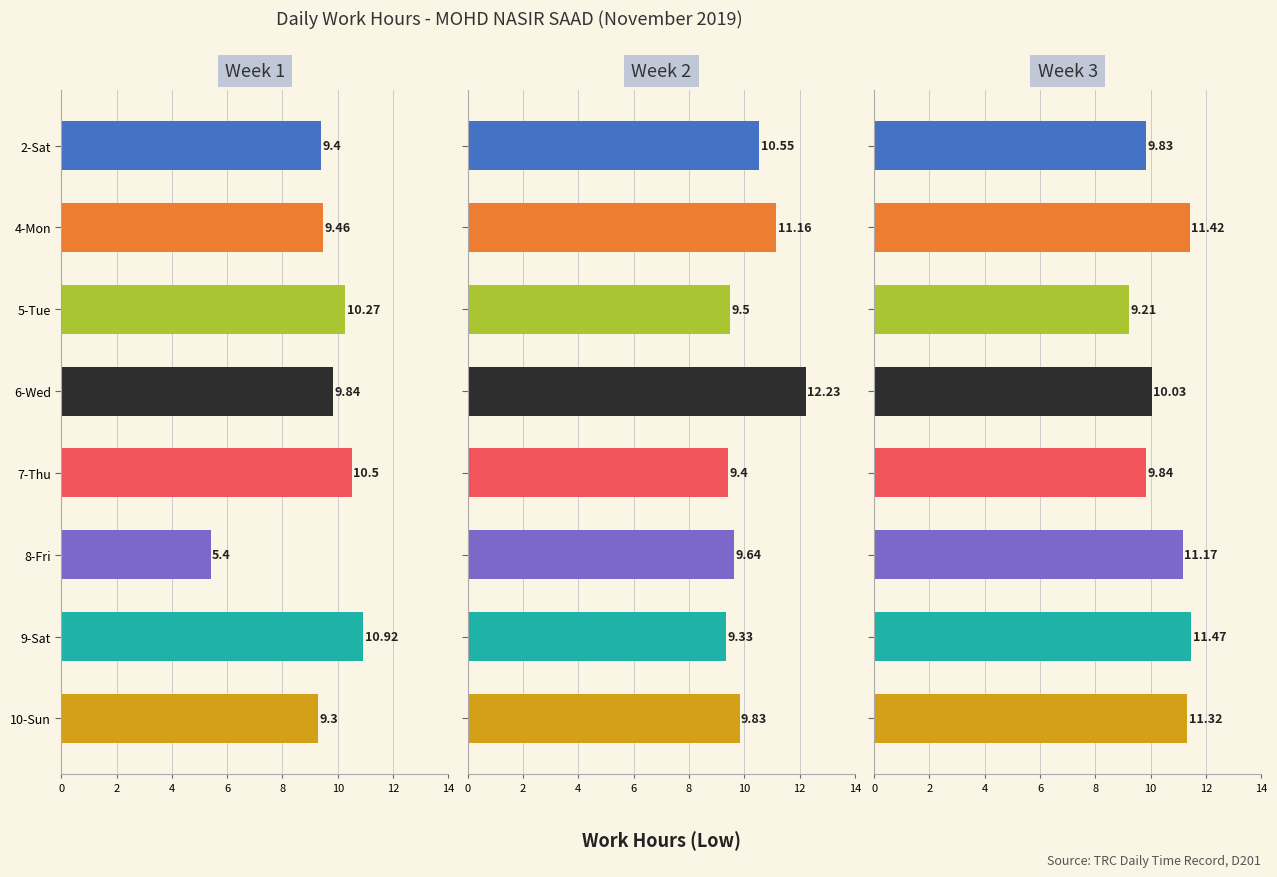

What is the minimum value for Week 3?

9.2